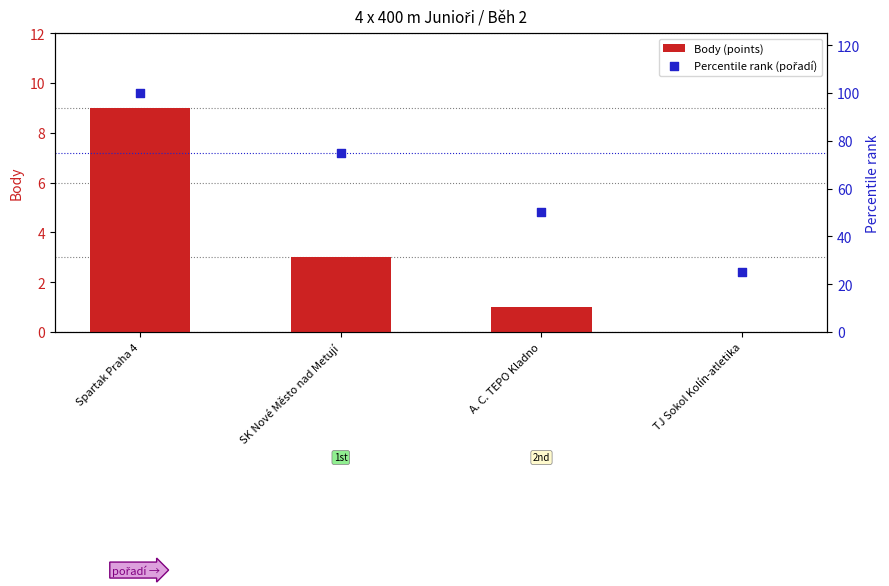

At how many categories does at least one series exceed 93?

1